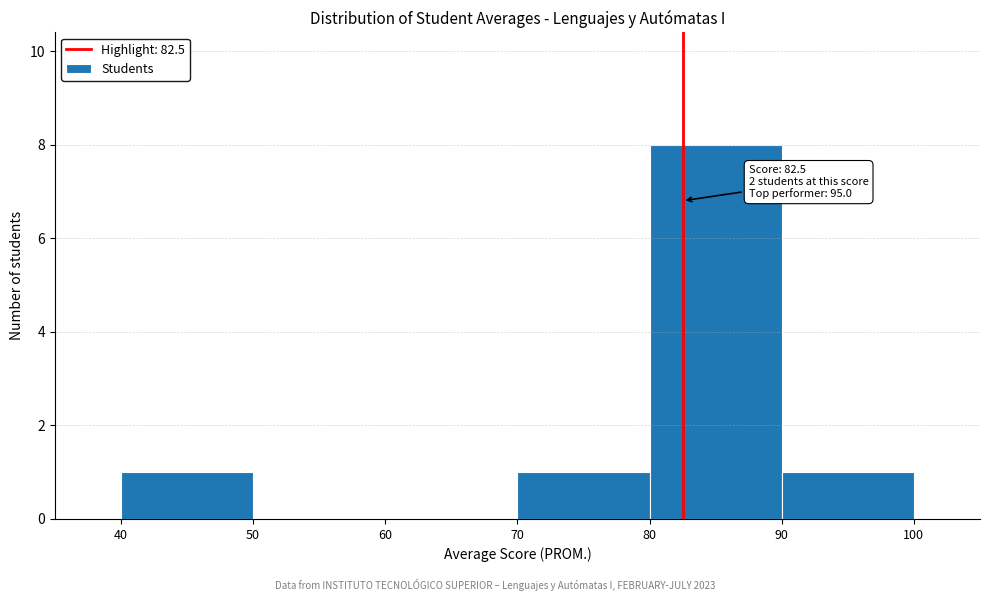

Which range on the x-axis has the tallest bar?

80 to 90